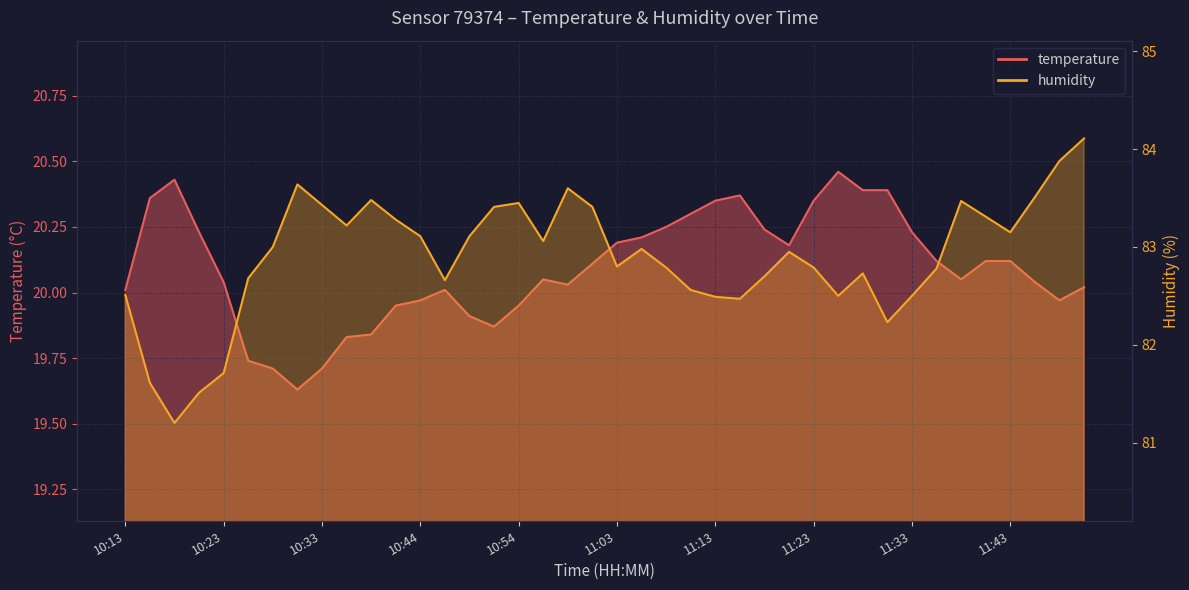

Which category has the highest value in the temperature series?

11:26